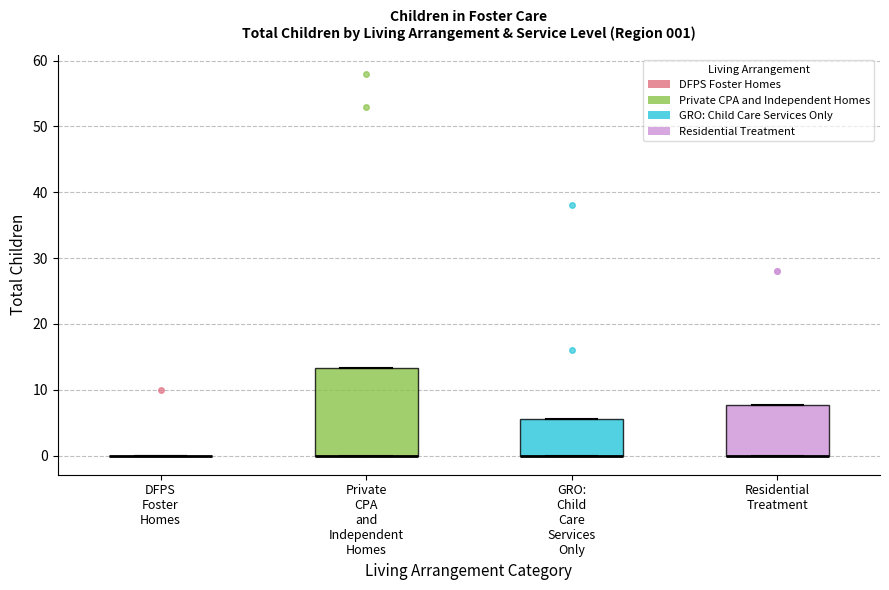

Which box is the tallest, from its lower edge to its upper edge?

Private CPA and Independent Homes